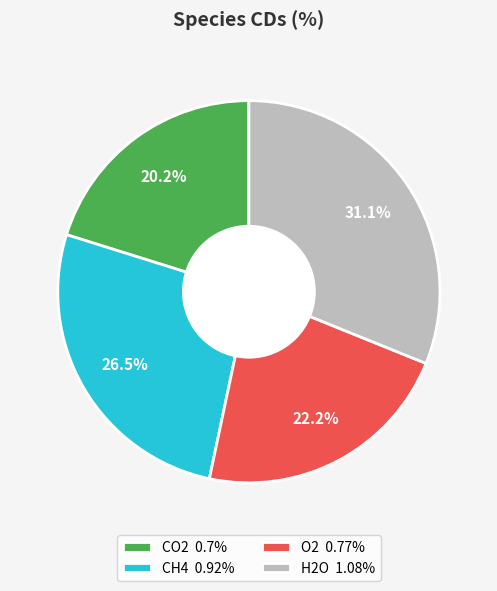

The O2 slice represents 22% of the pie. True or false?

True